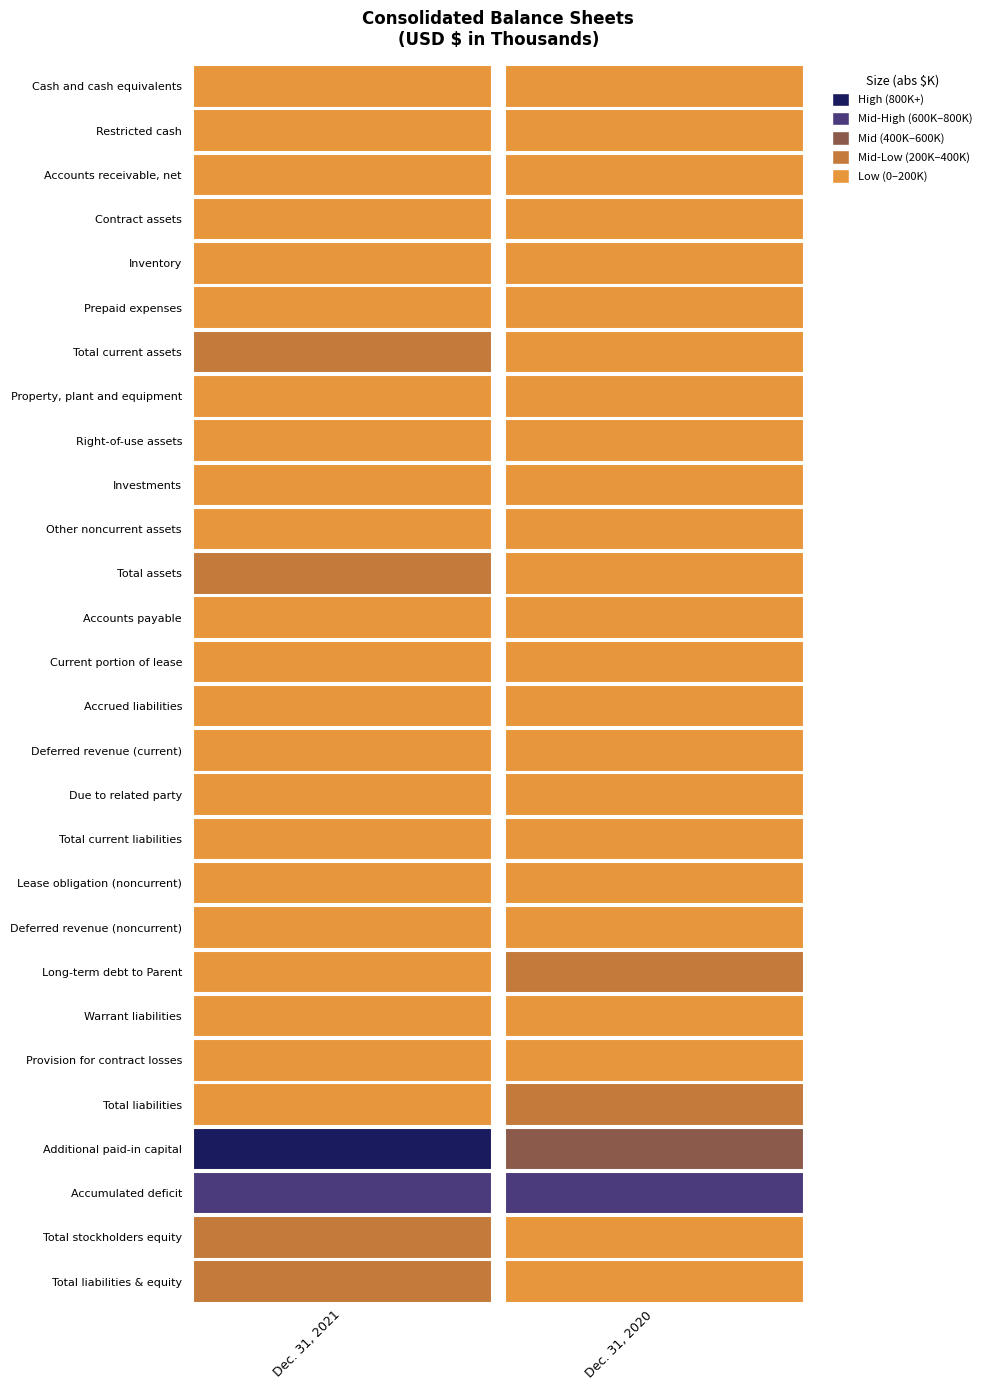

True or false: Total current liabilities has a value of 70888 at 0.

False